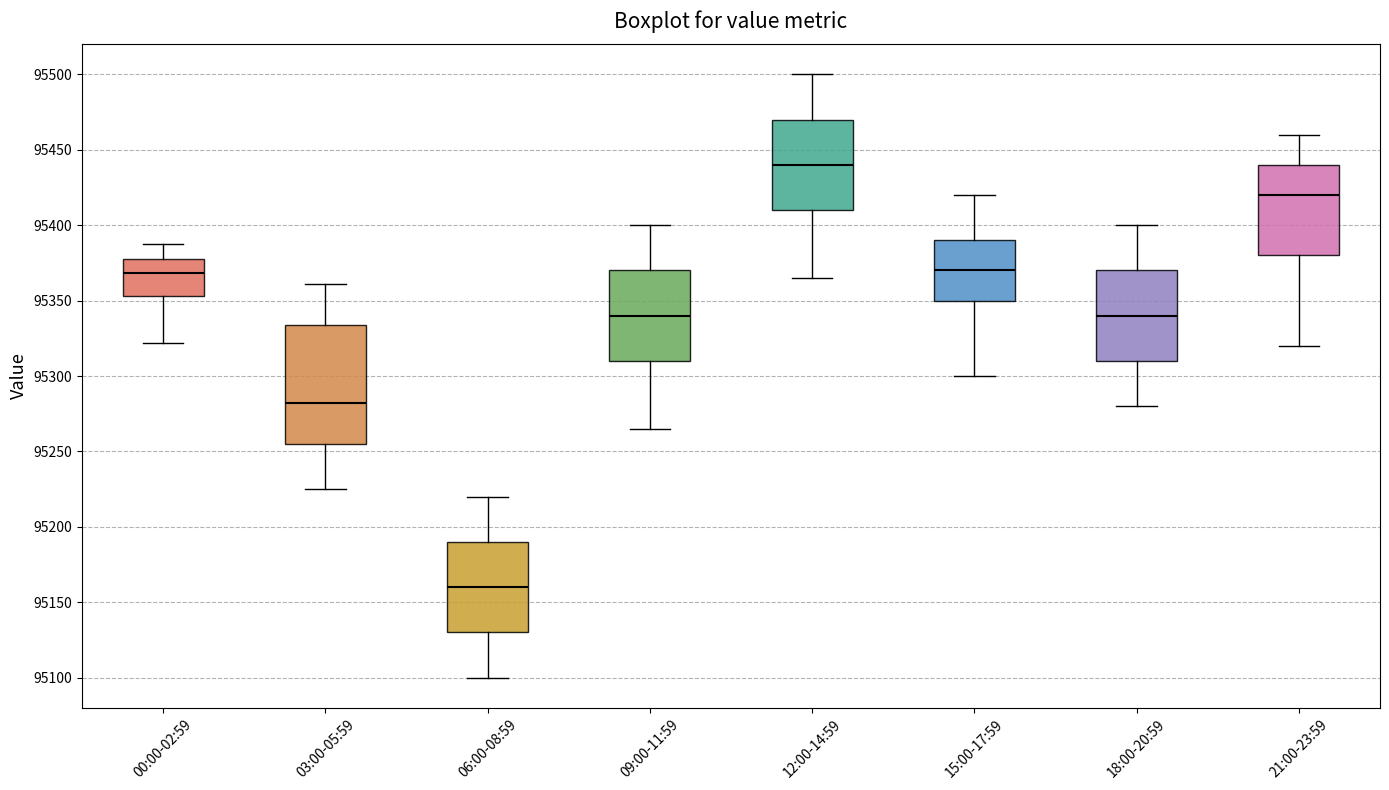

Reading left to right, read every box against the y-axis: the position of its median line, the range the box covers, and the ends of its whiskers. The values are not printed on the chart, so give them approximately, as read against the axis.

00:00-02:59: median 95370, box 95355 to 95380, whiskers 95320 to 95390
03:00-05:59: median 95280, box 95255 to 95335, whiskers 95225 to 95360
06:00-08:59: median 95160, box 95130 to 95190, whiskers 95100 to 95220
09:00-11:59: median 95340, box 95310 to 95370, whiskers 95265 to 95400
12:00-14:59: median 95440, box 95410 to 95470, whiskers 95365 to 95500
15:00-17:59: median 95370, box 95350 to 95390, whiskers 95300 to 95420
18:00-20:59: median 95340, box 95310 to 95370, whiskers 95280 to 95400
21:00-23:59: median 95420, box 95380 to 95440, whiskers 95320 to 95460